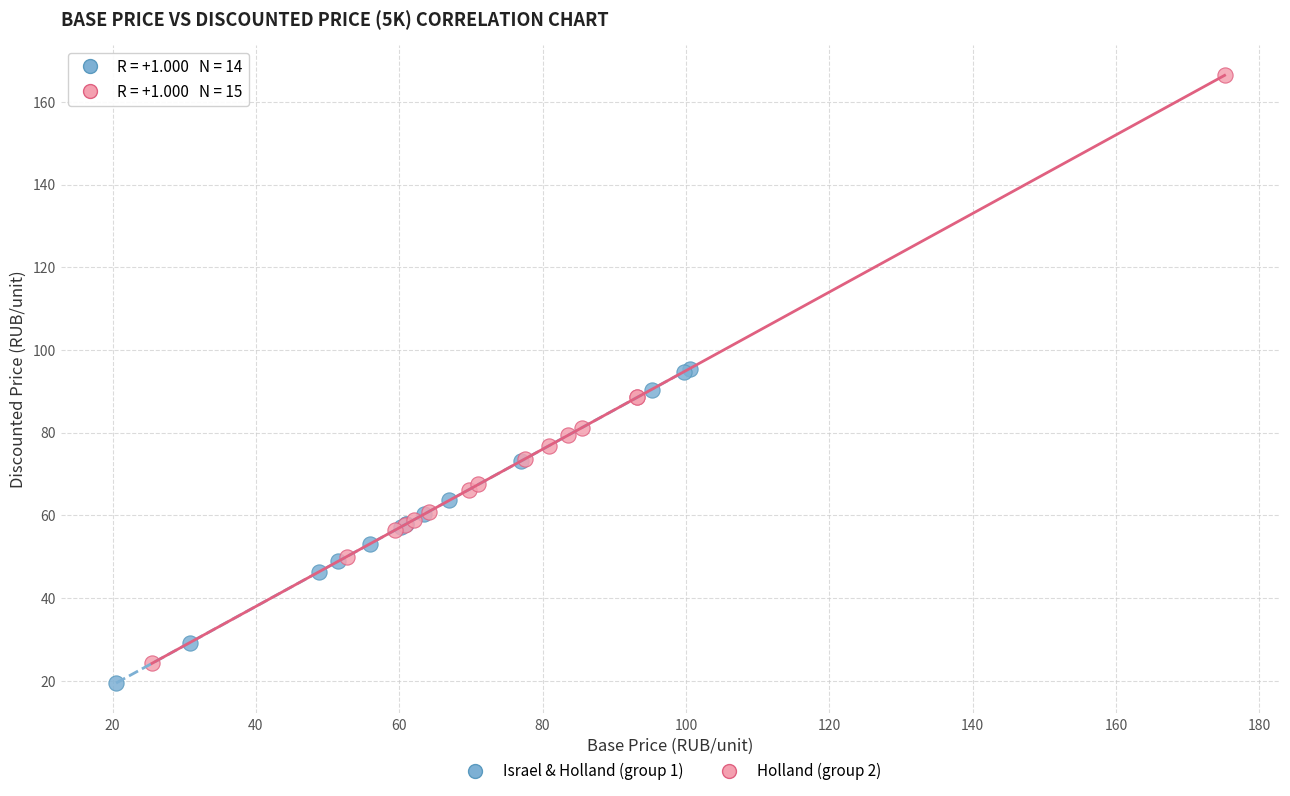

Which series reaches the minimum Y coordinate?

Israel & Holland (group 1)